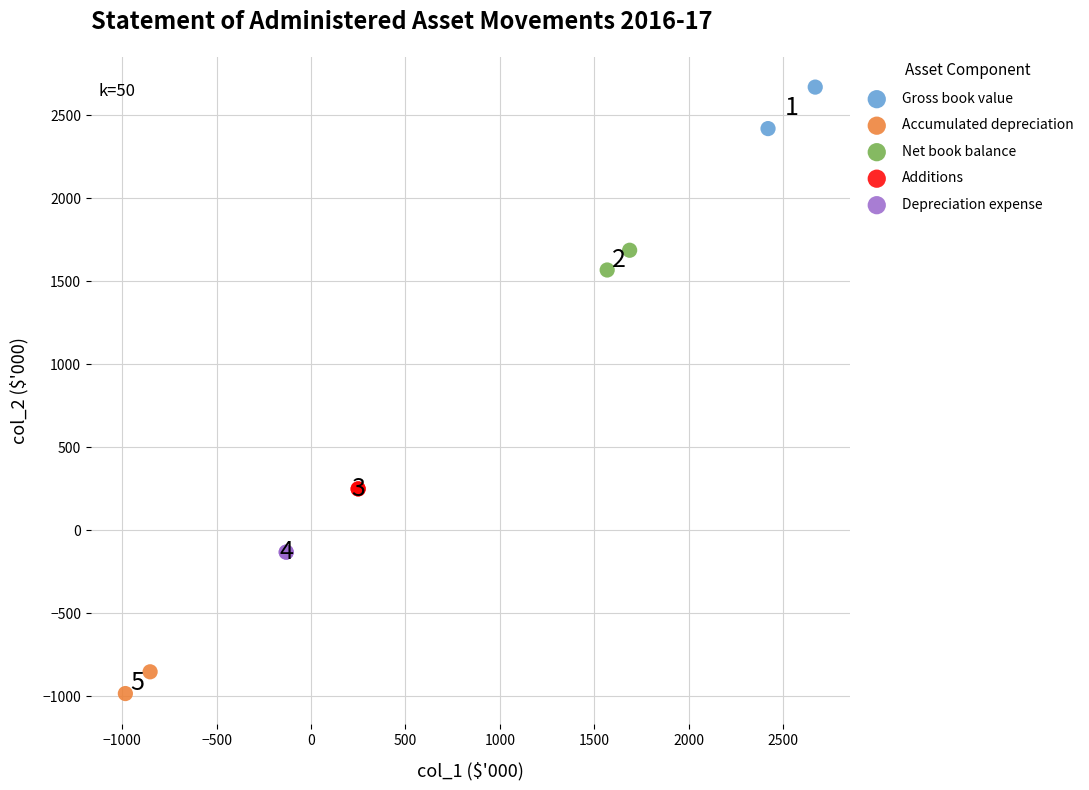

What are all the series names shown in the legend?

Gross book value, Accumulated depreciation, Net book balance, Additions, Depreciation expense